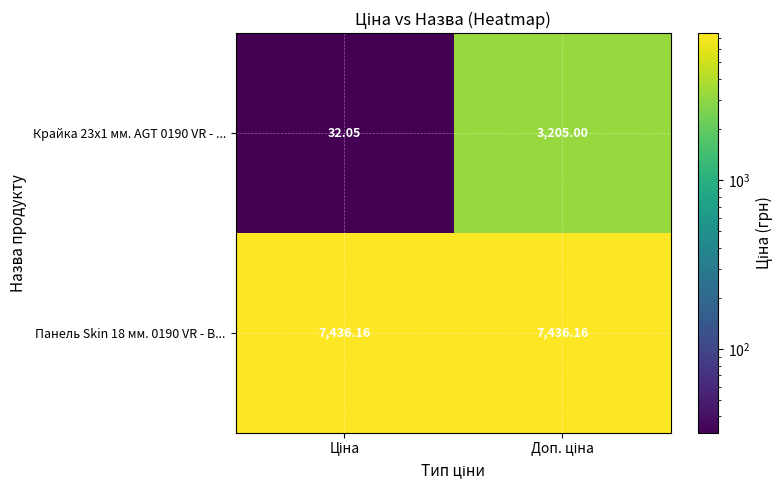

Count the number of data series in this chart.

2